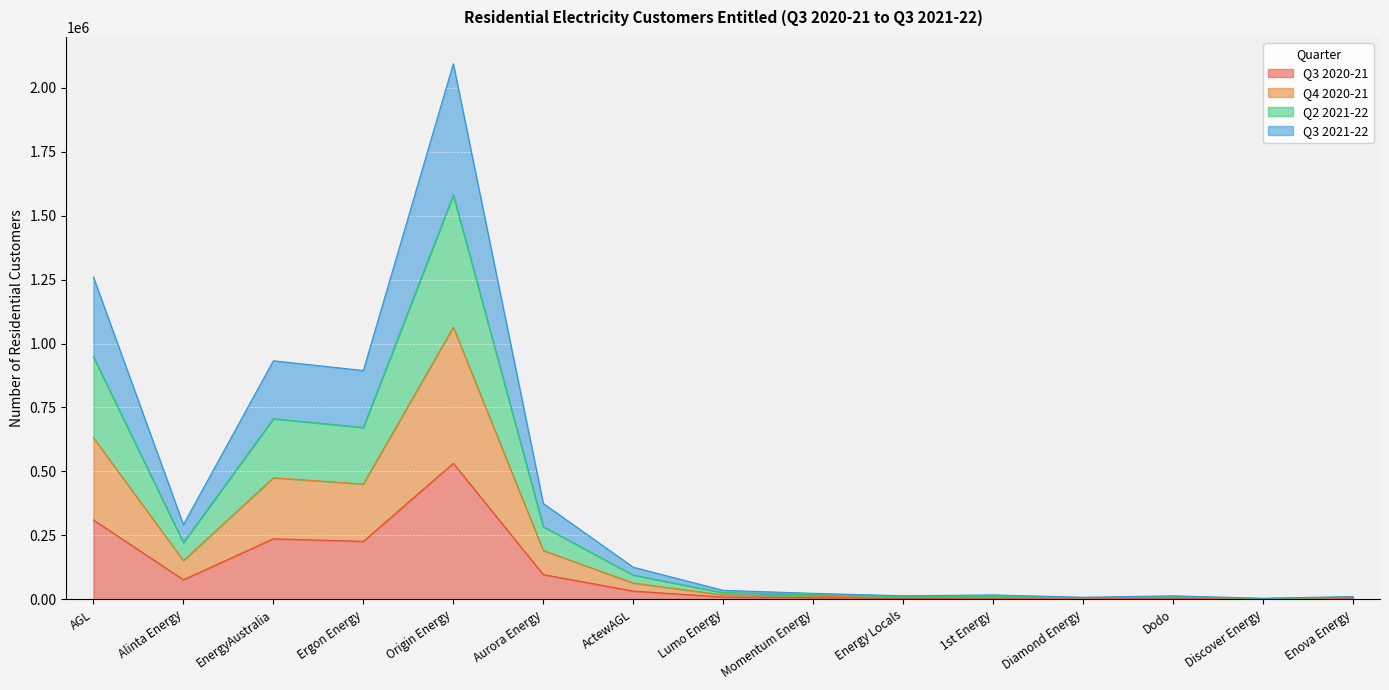

At EnergyAustralia, list the series in order from largest to smallest.

Q2 2021-22, Q4 2020-21, Q3 2021-22, Q3 2020-21